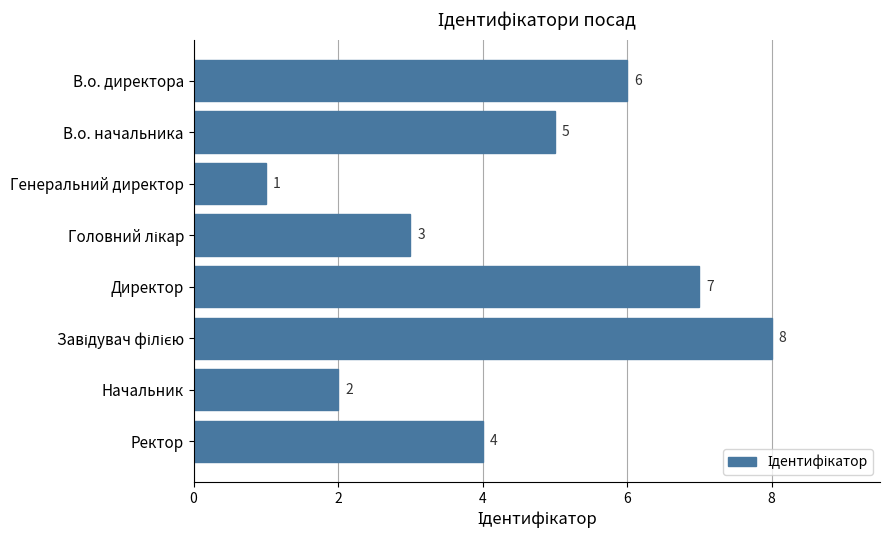

What is the difference between the maximum and second lowest values?

6